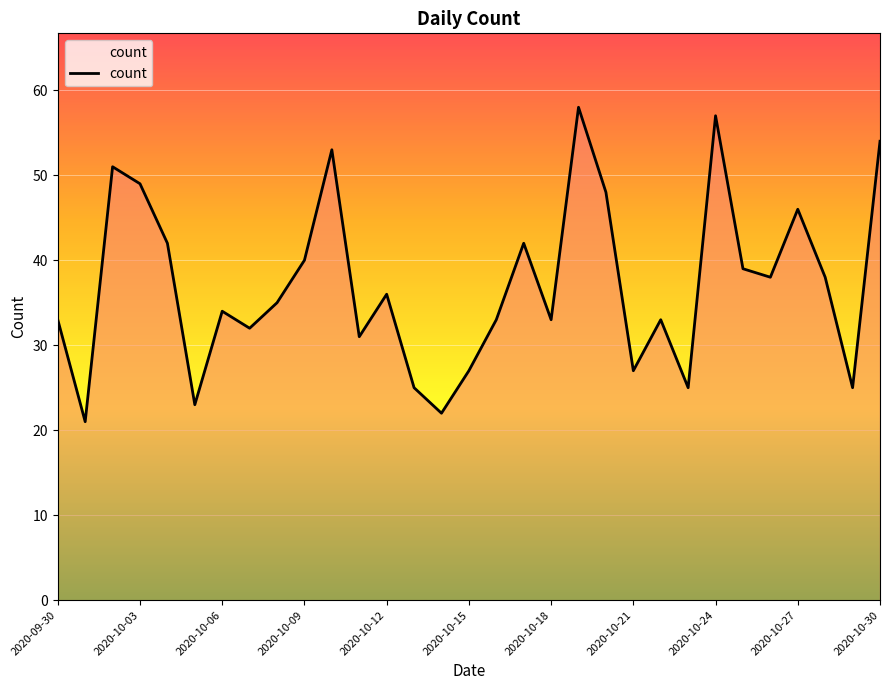

What is the minimum value shown in the chart?

21